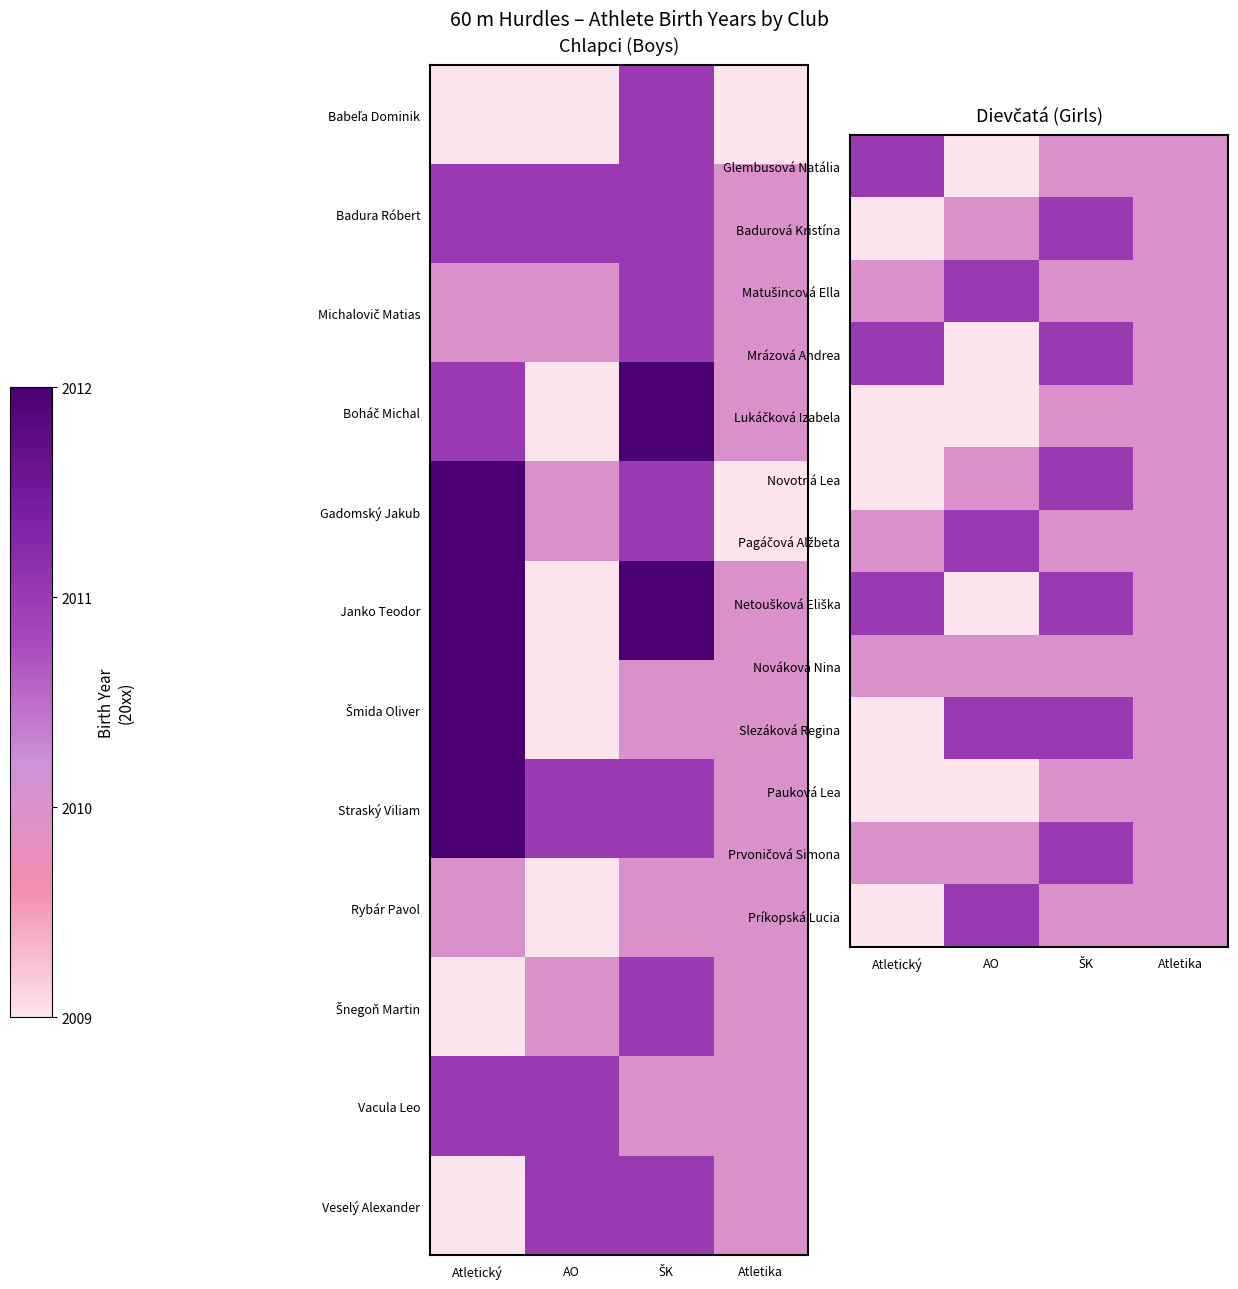

At how many categories does at least one series exceed 10?

3